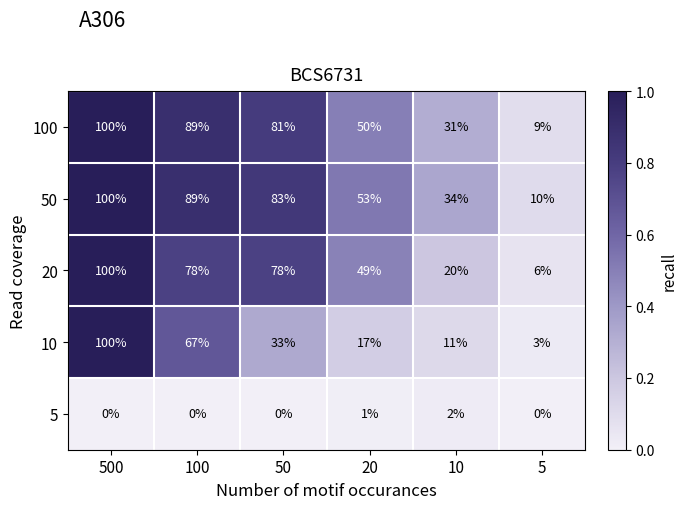

Rank the categories by 100 value from lowest to highest.

5, 10, 20, 50, 100, 500